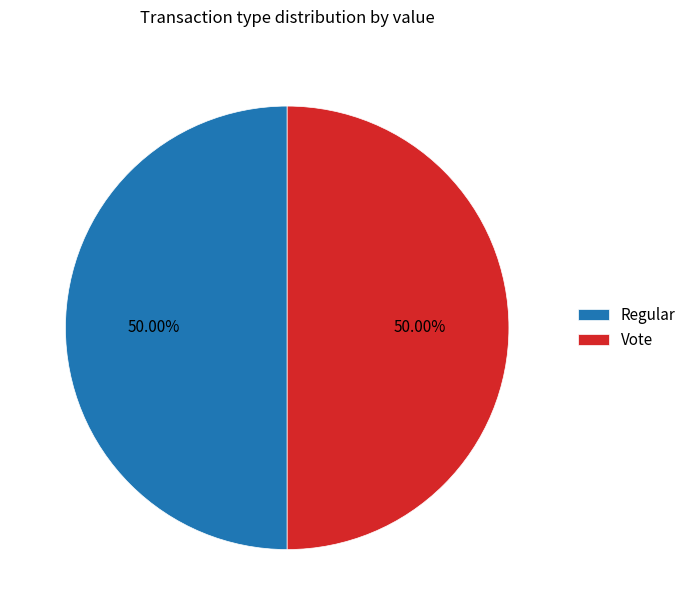

What is the ratio of the value at Regular to the value at Vote?

1.0